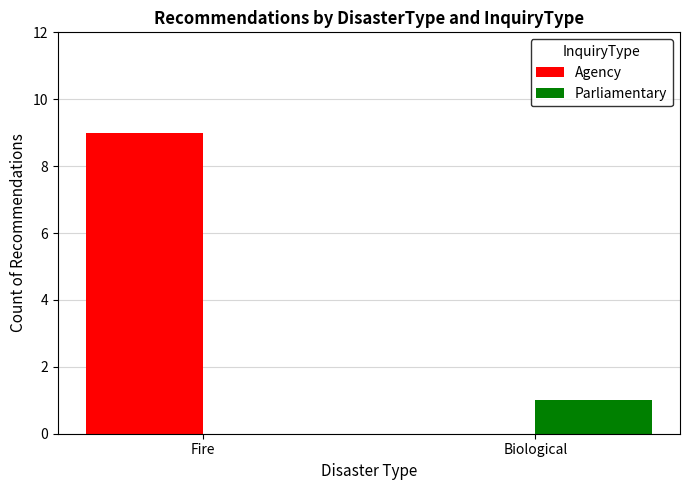

Reading right to left, extract all data points from this chart.

Agency: 0	9
Parliamentary: 1	0